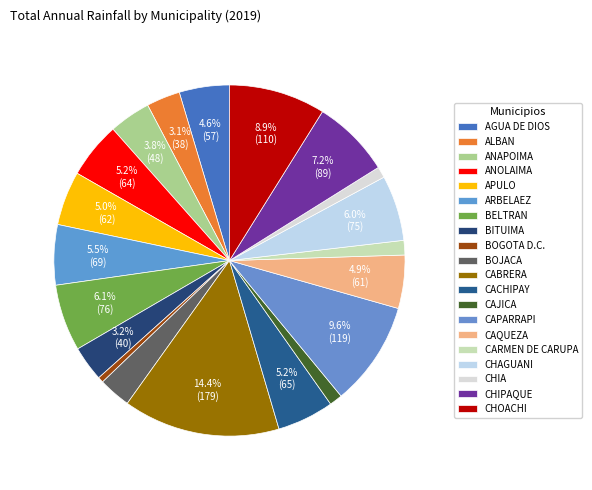

Count the number of slices in the pie.

20